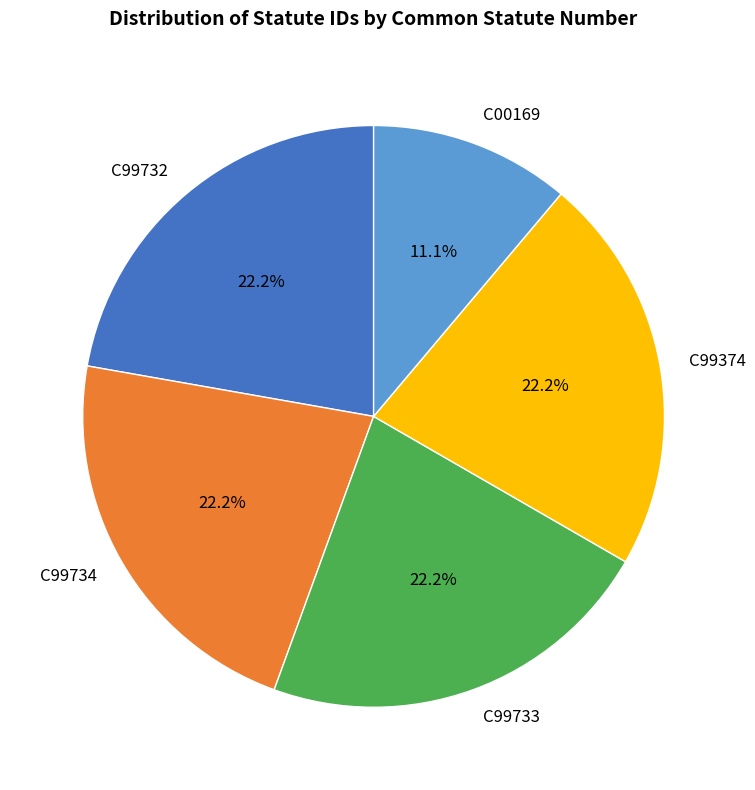

What percentage is NOT represented by C00169?

88.9%